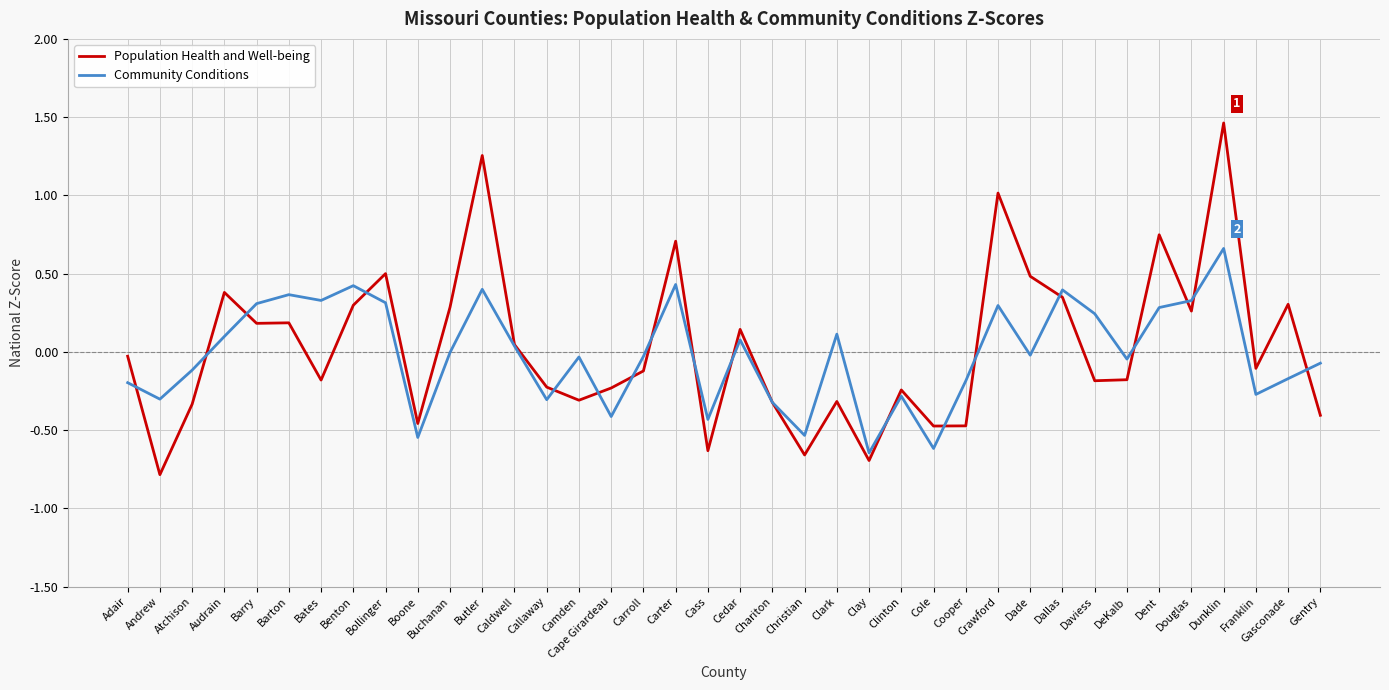

Rank the series by their maximum value, from lowest to highest.

Community Conditions, Population Health and Well-being